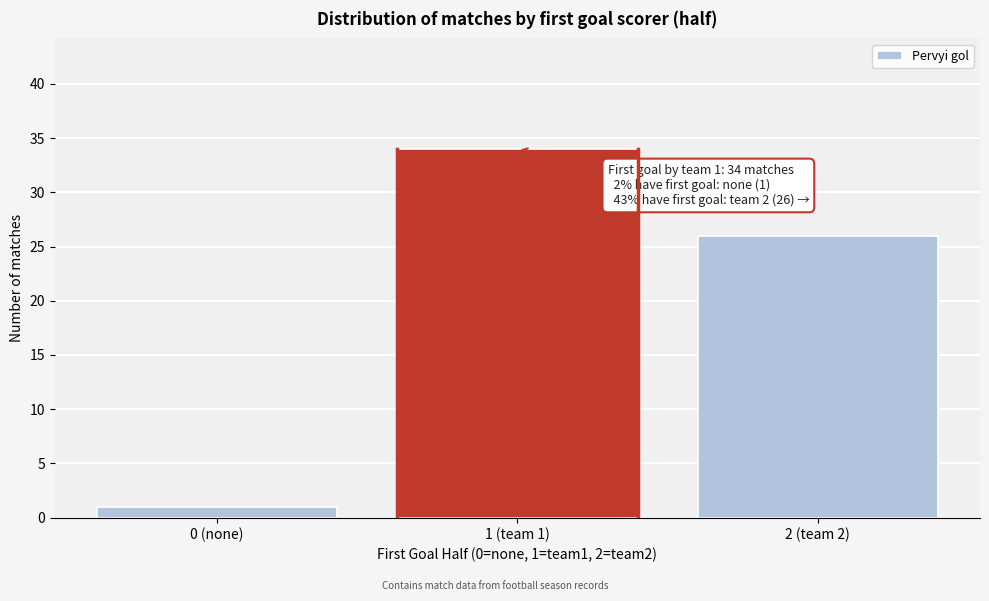

Reading left to right, list all the values displayed in this chart.

0 (none)=1	1 (team 1)=34	2 (team 2)=26